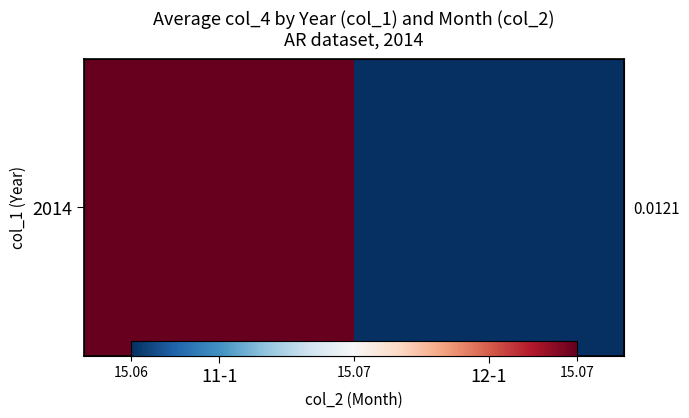

List the labels in order of value, smallest first.

12-1, 11-1